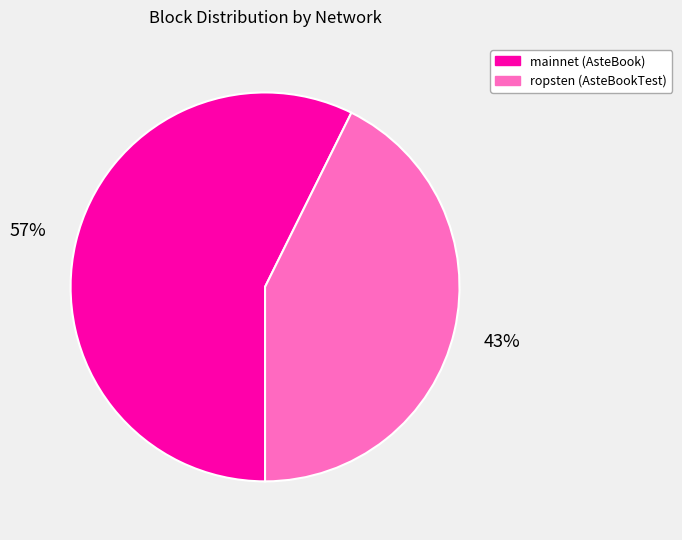

The mainnet (AsteBook) slice represents 57% of the pie. True or false?

True